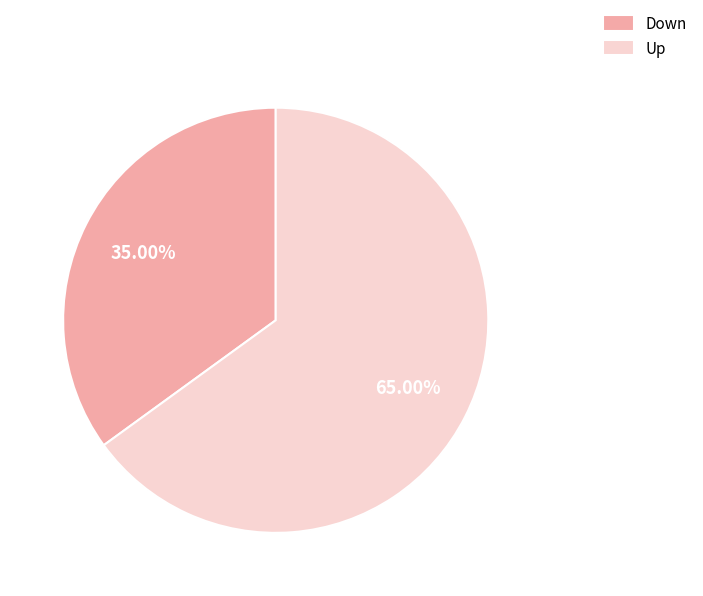

Which slice is the largest?

Up